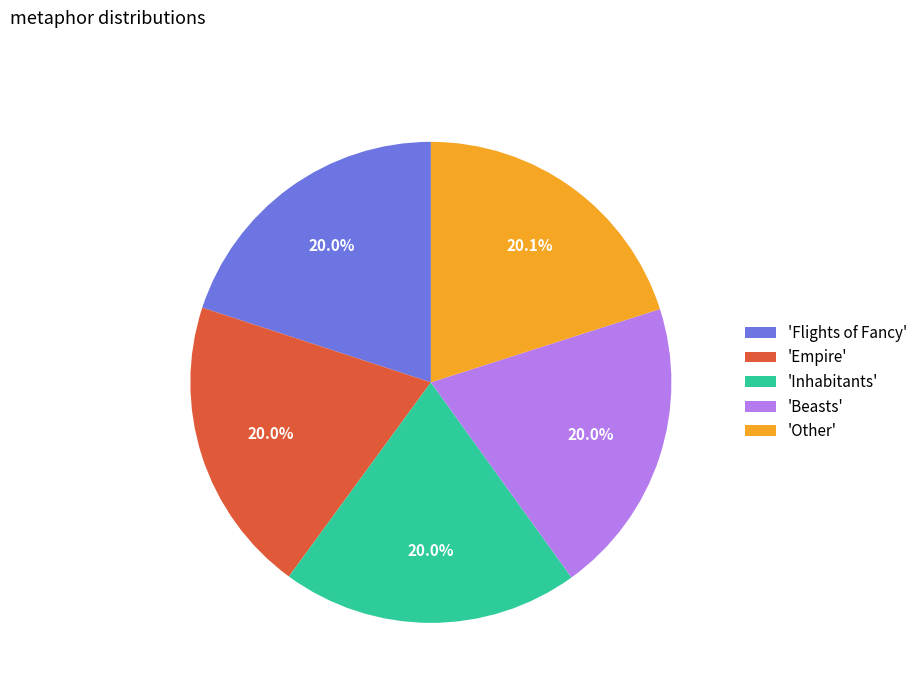

What portion of the pie excludes 'Other'?

79.9%